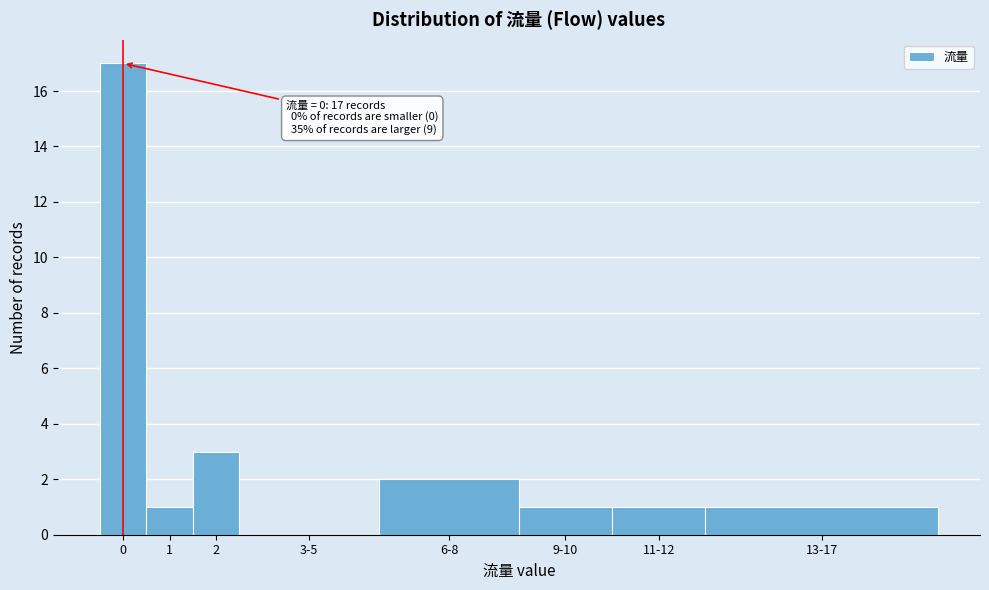

Reading left to right, extract all data points from this chart.

0=17	1=1	2=3	3-5=0	6-8=2	9-10=1	11-12=1	13-17=1